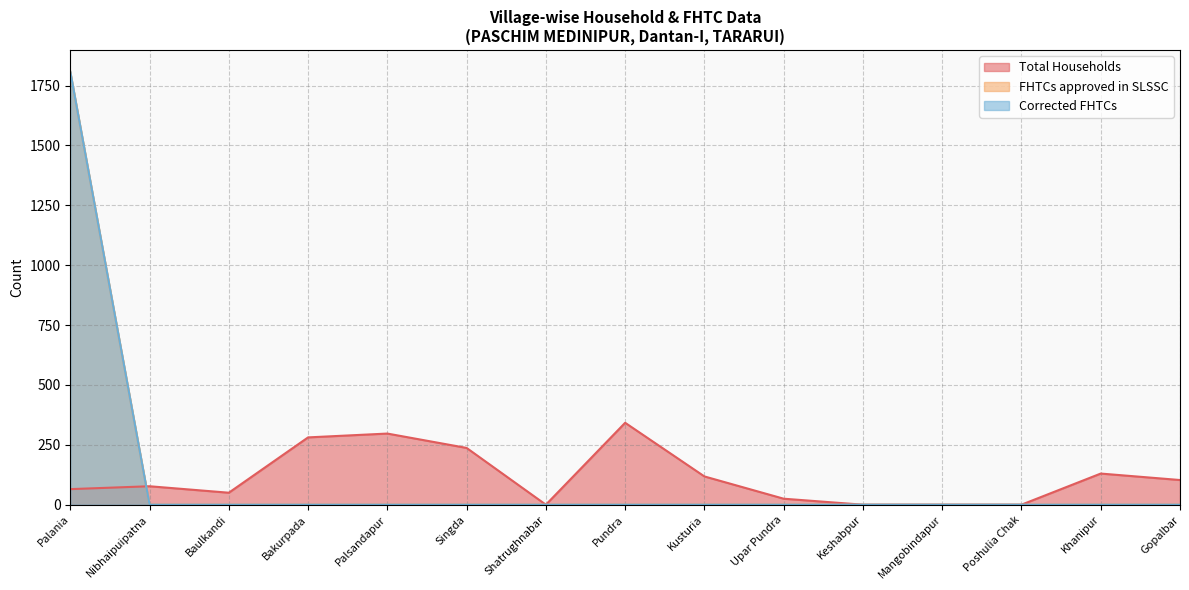

At which category does Total Households reach its first local peak?

Nibhaipuipatna